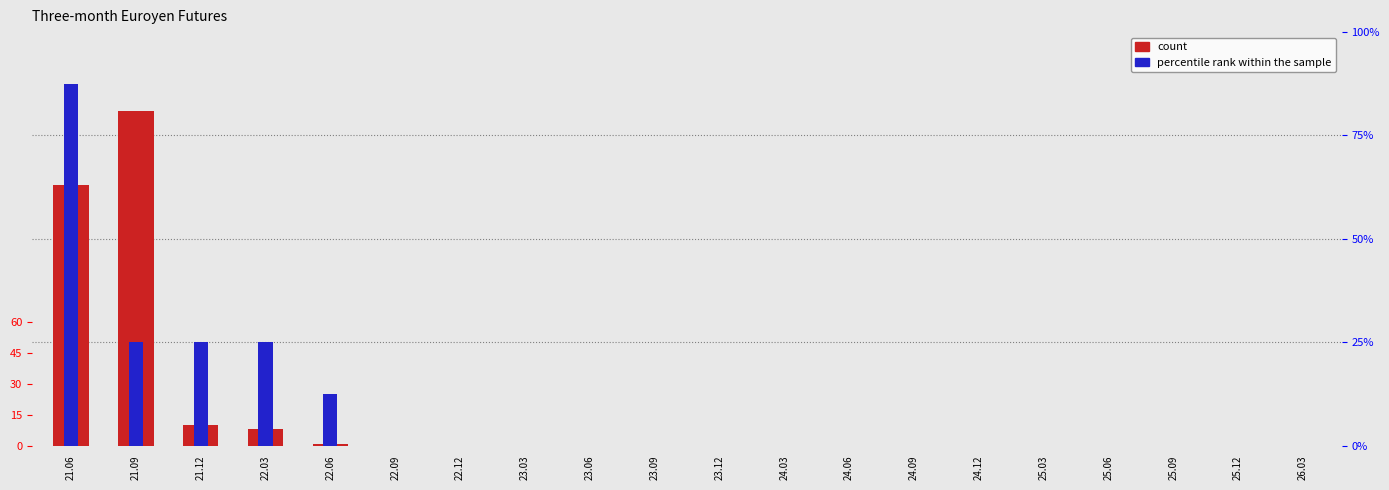

How many data points does each series have?

20